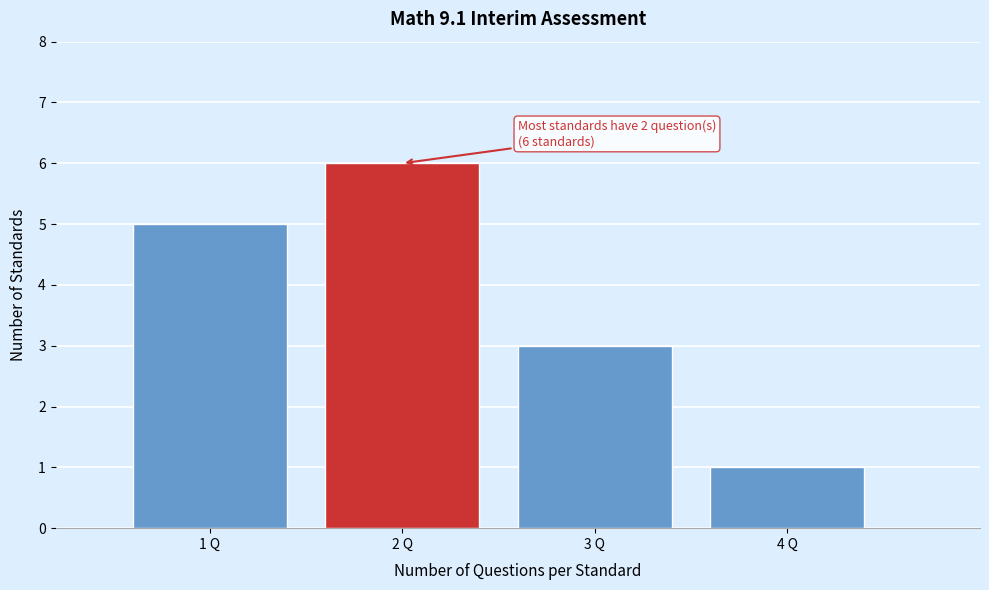

Over which range of the x-axis is the bar tallest?

1.5 to 2.5